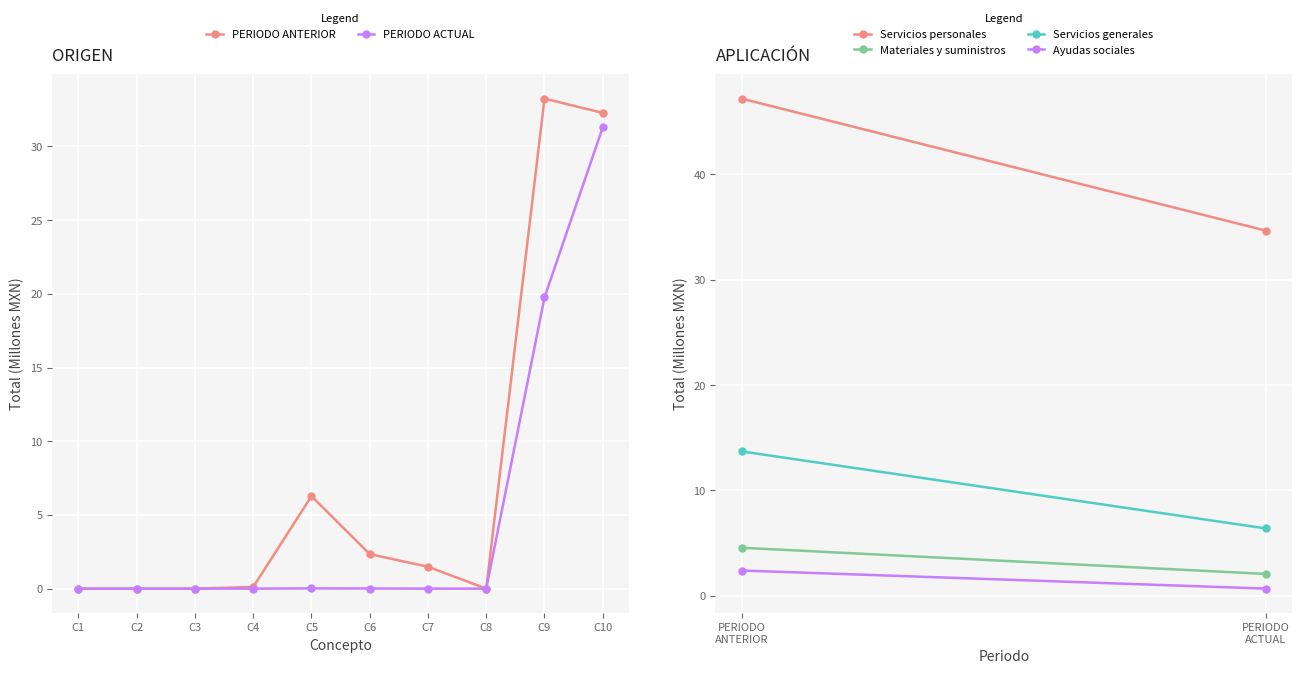

List the series in order of their overall mean, highest first.

PERIODO ANTERIOR, PERIODO ACTUAL